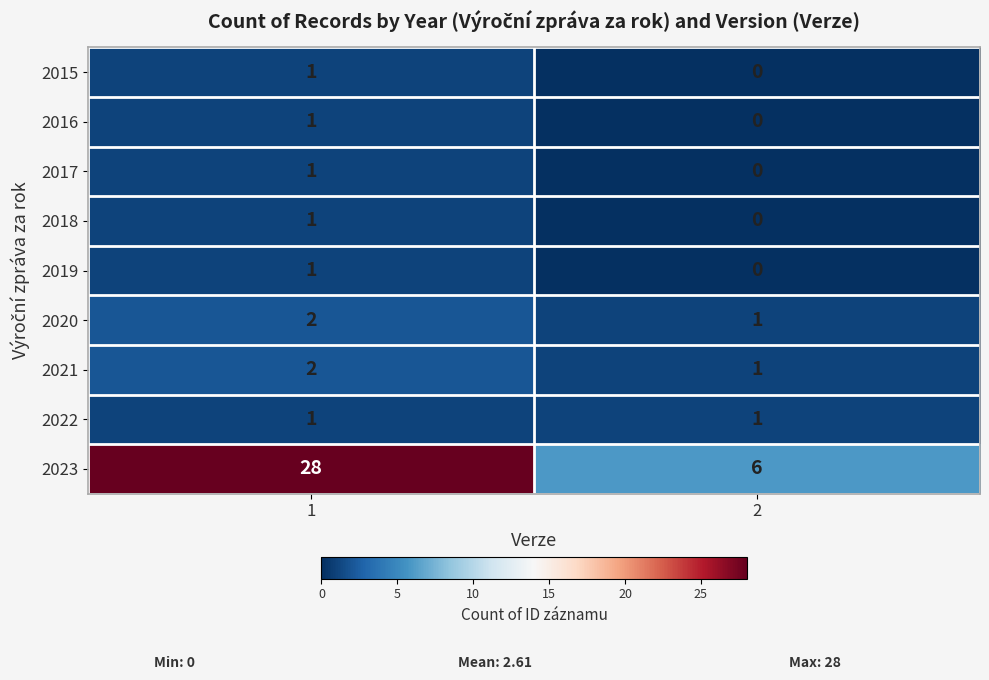

The value of 2016 at 2 is 1. True or false?

False